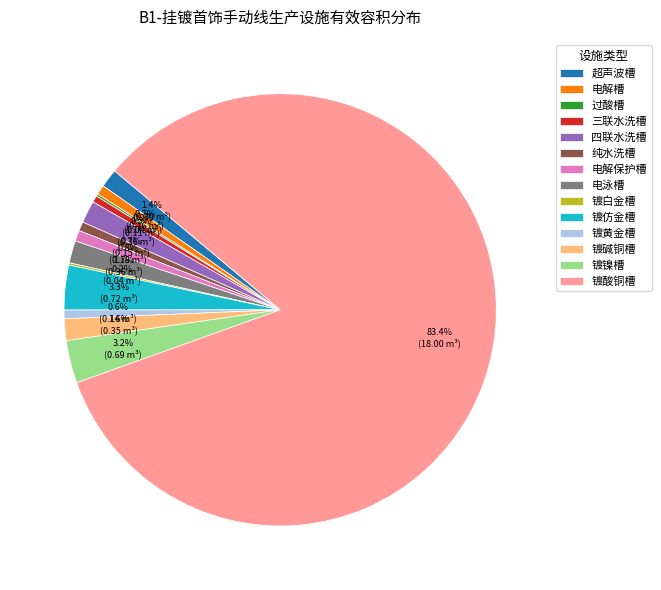

Does 镀酸铜槽 account for over 50% of the chart?

Yes